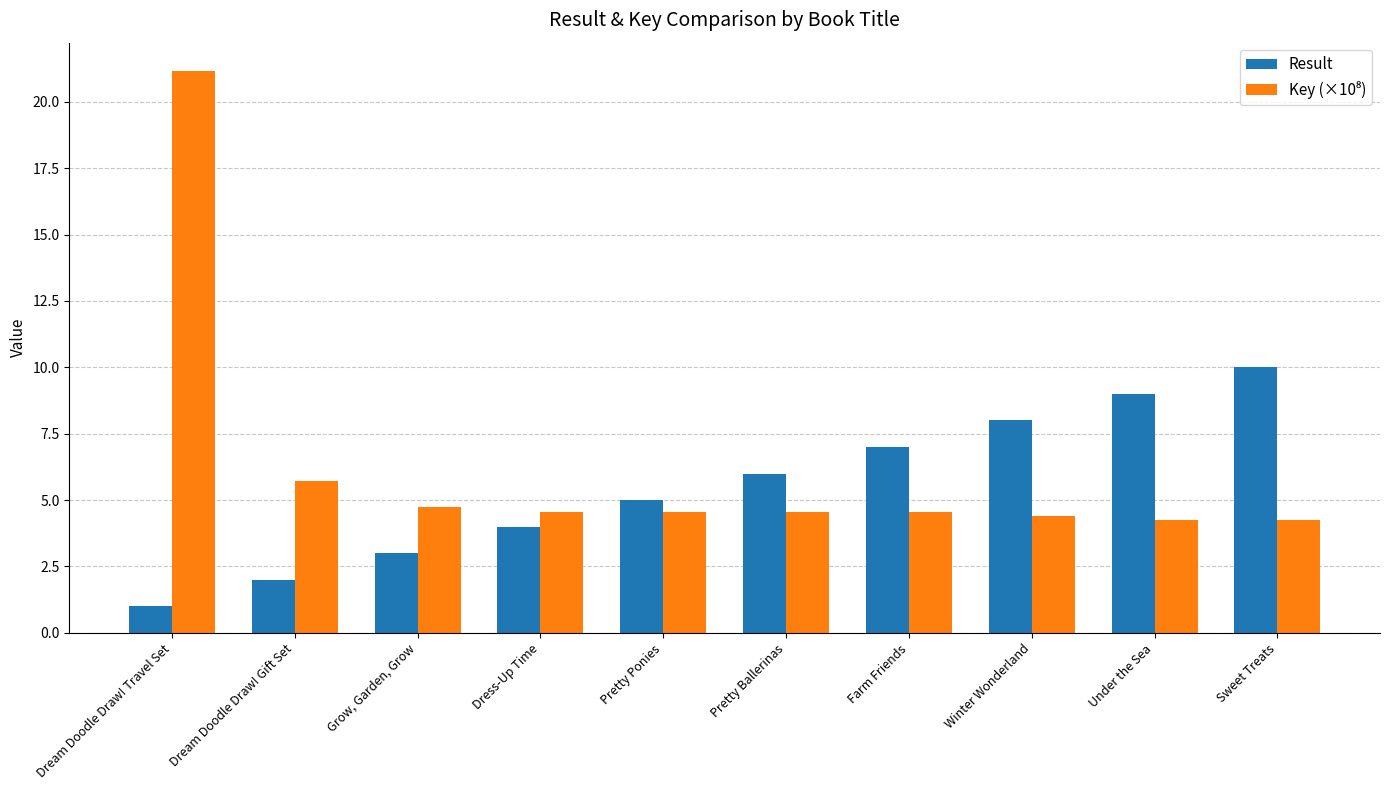

At how many categories does at least one series exceed 14?

1